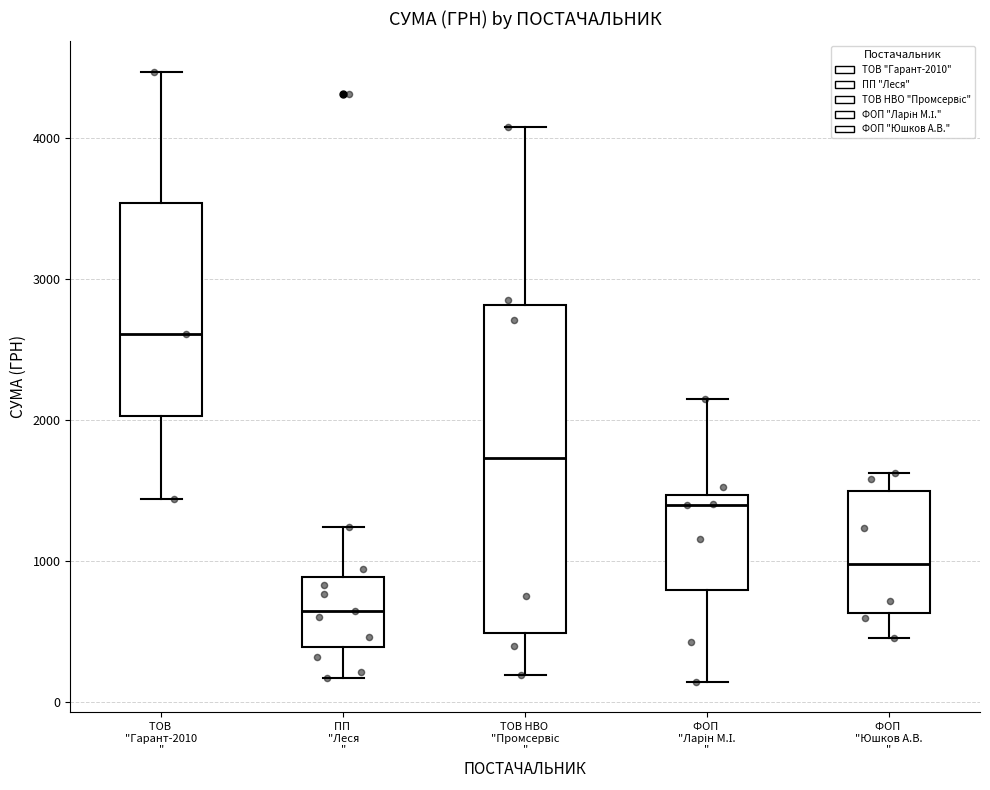

Comparing the boxes themselves (not the whiskers), which one is the tallest?

ТОВ НВО "Промсервіс "